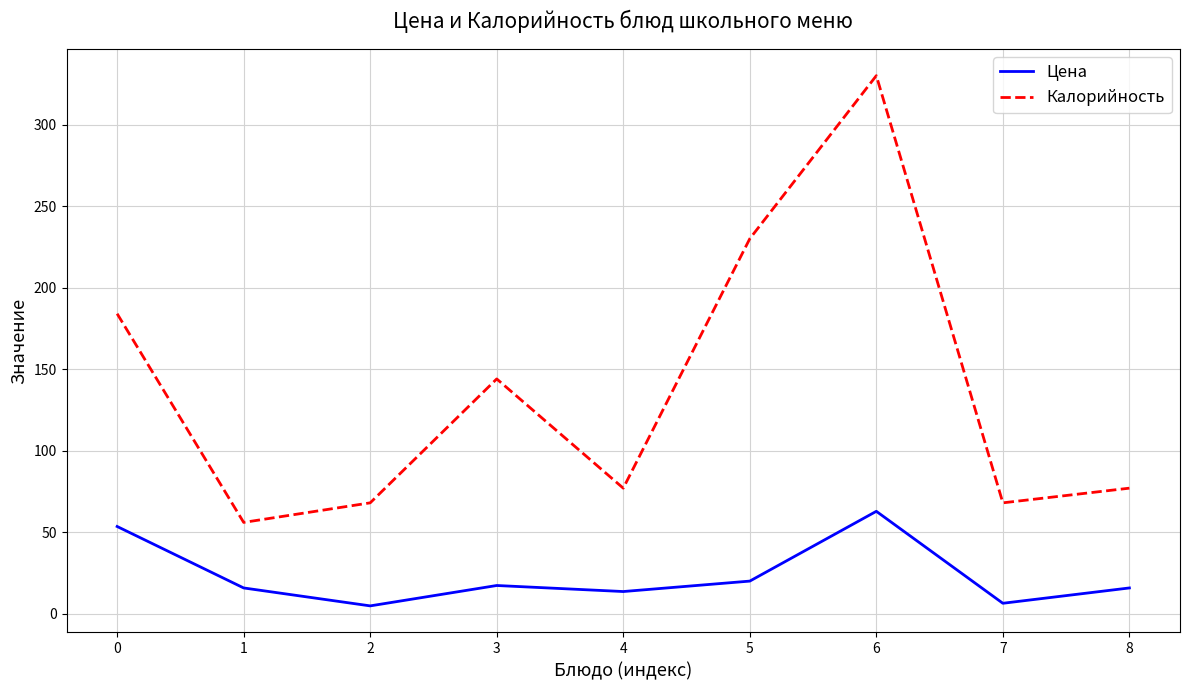

Does the chart have visible grid lines?

Yes